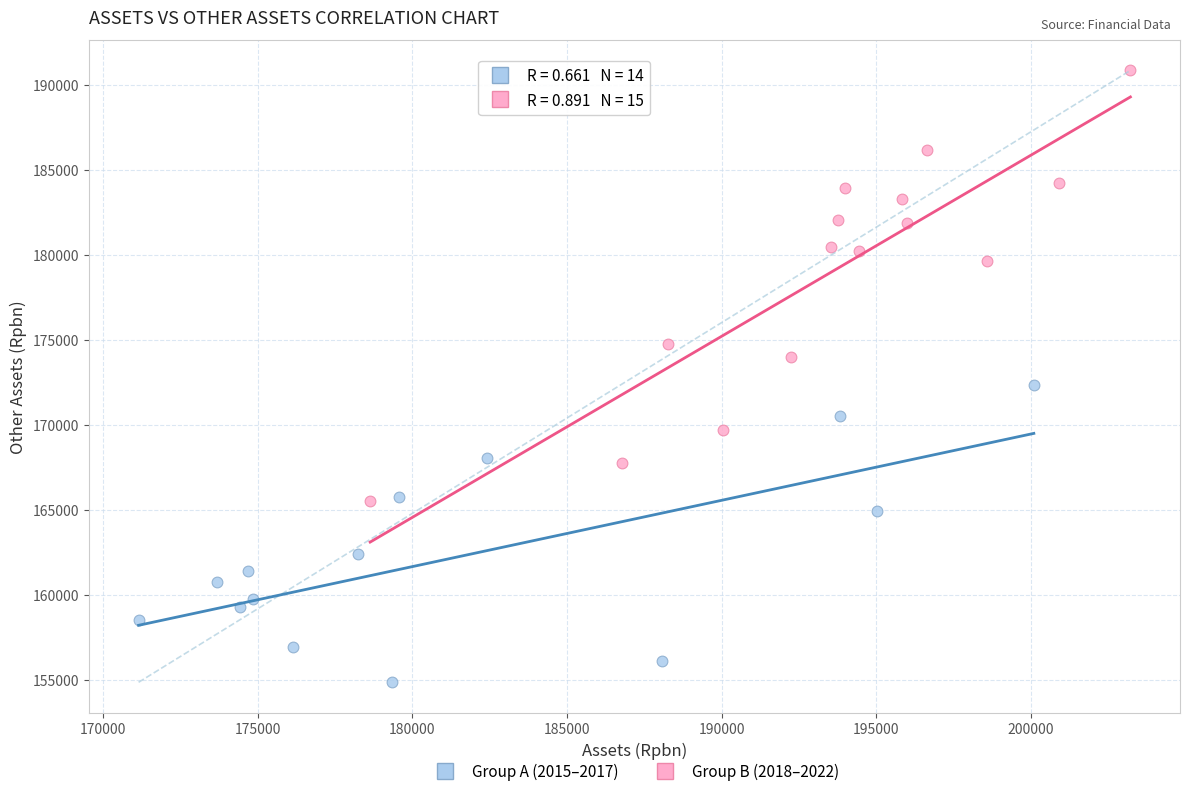

Which series reaches the minimum Y coordinate?

Group A (2015–2017)